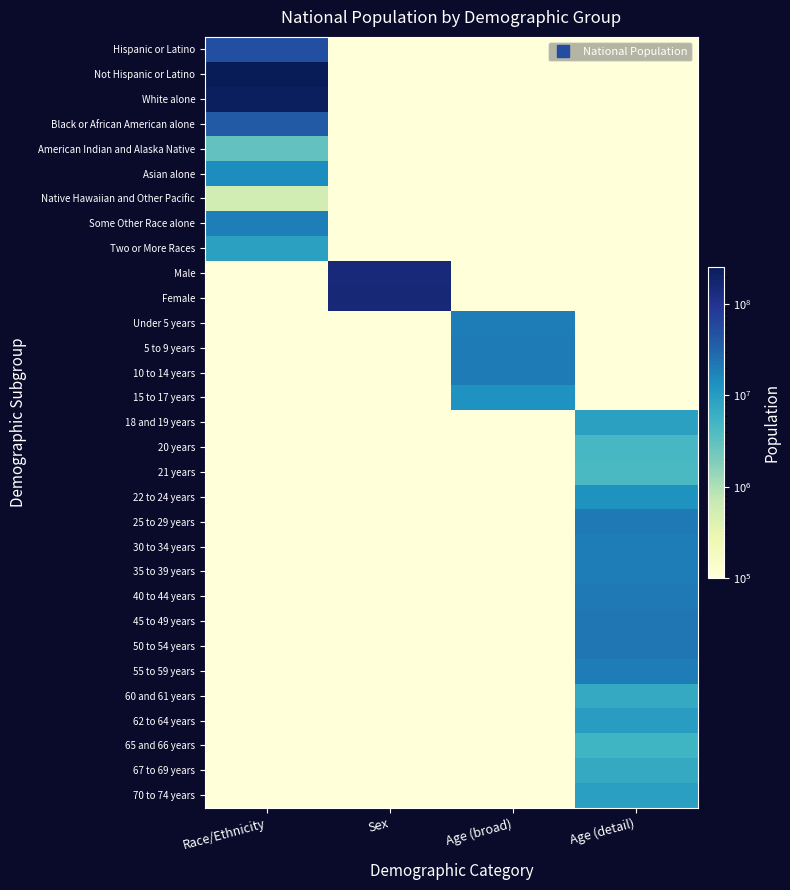

At how many categories does at least one series exceed 92752303?

2